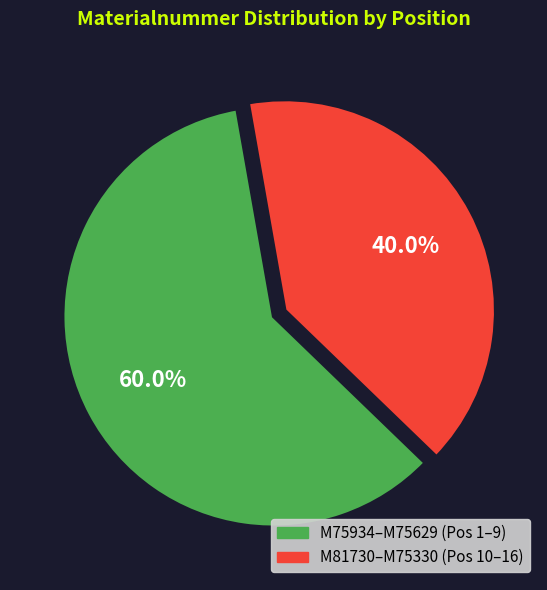

Does any single category account for the majority?

Yes